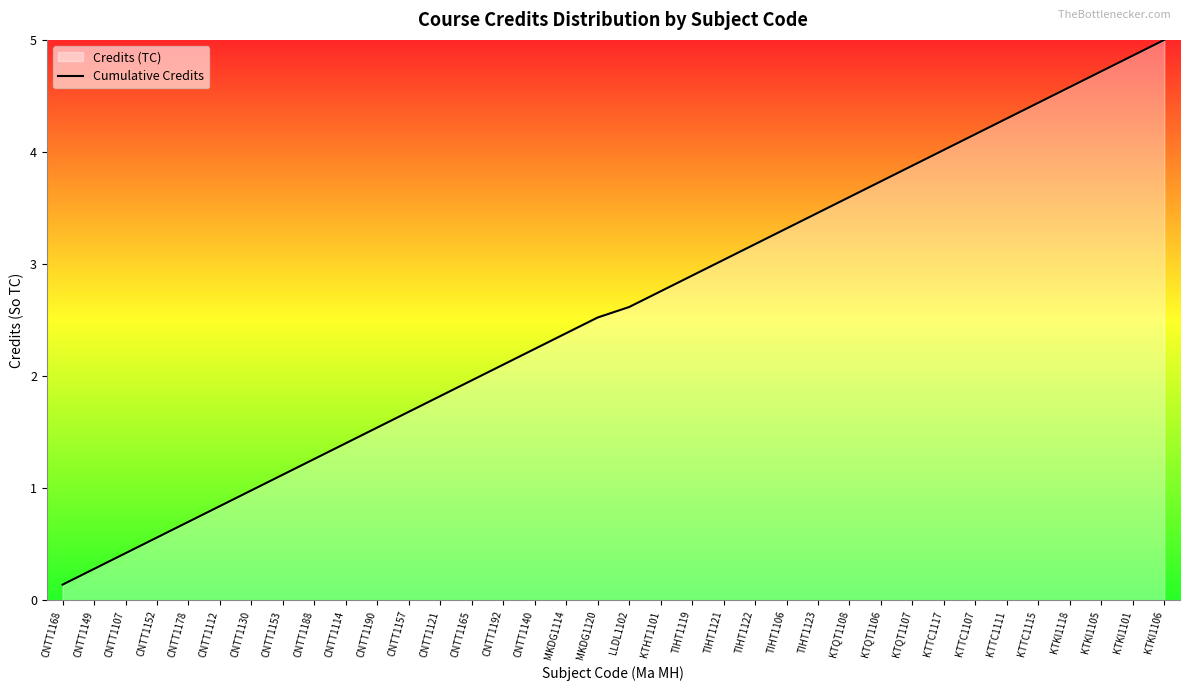

Reading left to right, transcribe all the data shown in this chart.

CNTT1168=0.1	CNTT1149=0.3	CNTT1107=0.4	CNTT1152=0.6	CNTT1178=0.7	CNTT1112=0.8	CNTT1130=1.0	CNTT1153=1.1	CNTT1188=1.3	CNTT1114=1.4	CNTT1190=1.5	CNTT1157=1.7	CNTT1121=1.8	CNTT1165=2.0	CNTT1192=2.1	CNTT1140=2.2	MKDG1114=2.4	MKDG1120=2.5	LLDL1102=2.6	KTHT1101=2.8	TIHT1119=2.9	TIHT1121=3.0	TIHT1122=3.2	TIHT1106=3.3	TIHT1123=3.5	KTQT1108=3.6	KTQT1106=3.7	KTQT1107=3.9	KTTC1117=4.0	KTTC1107=4.2	KTTC1111=4.3	KTTC1115=4.4	KTKI1118=4.6	KTKI1105=4.7	KTKI1101=4.9	KTKI1106=5.0